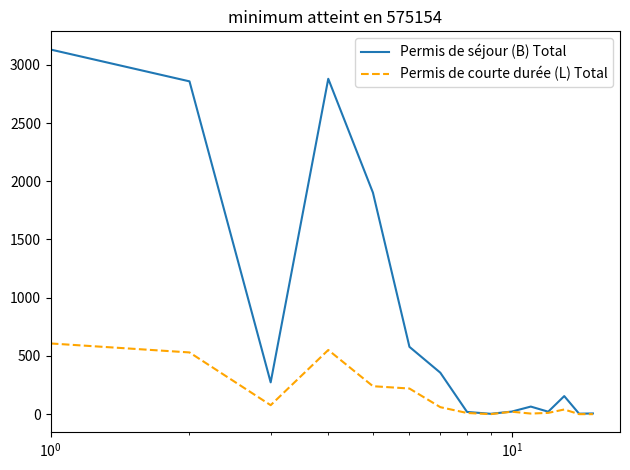

Count the number of categories in the chart.

15